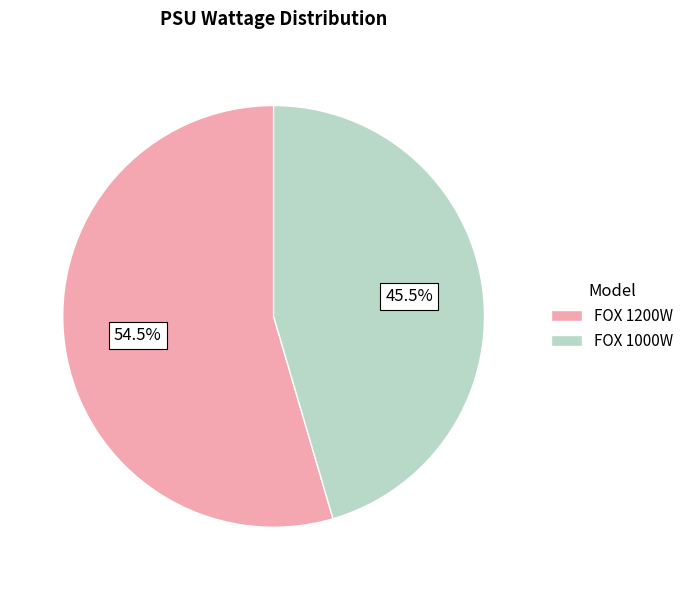

How much of the chart is everything except FOX 1200W?

45.5%